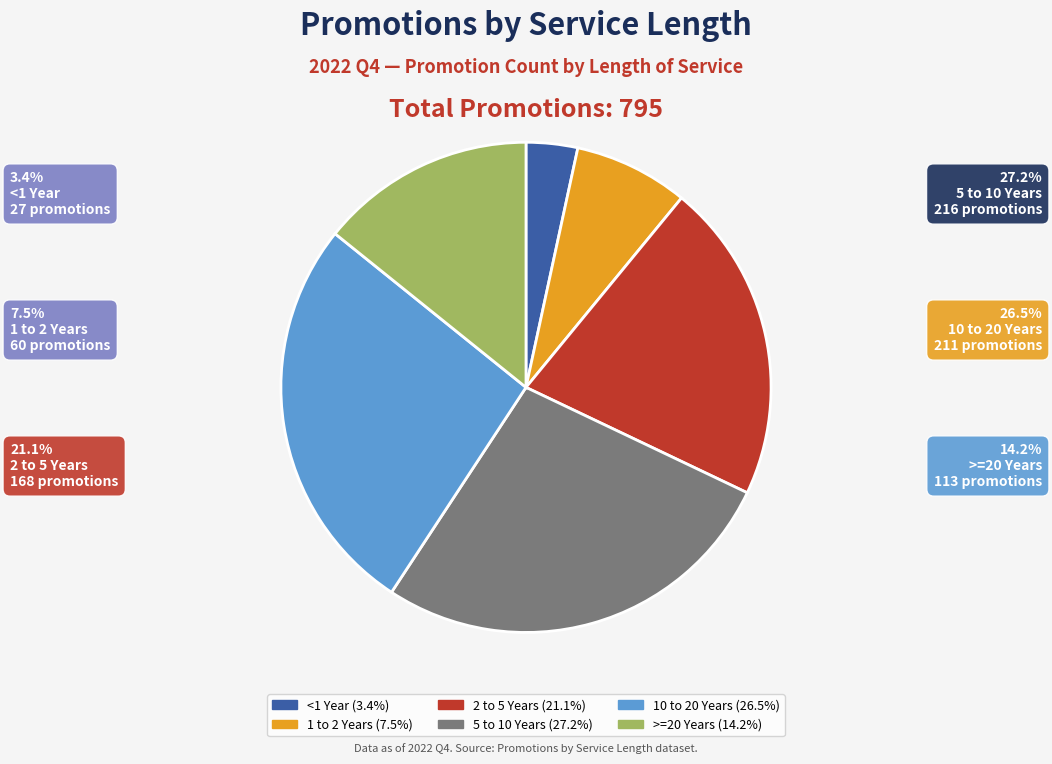

The >=20 Years slice represents 21% of the pie. True or false?

False